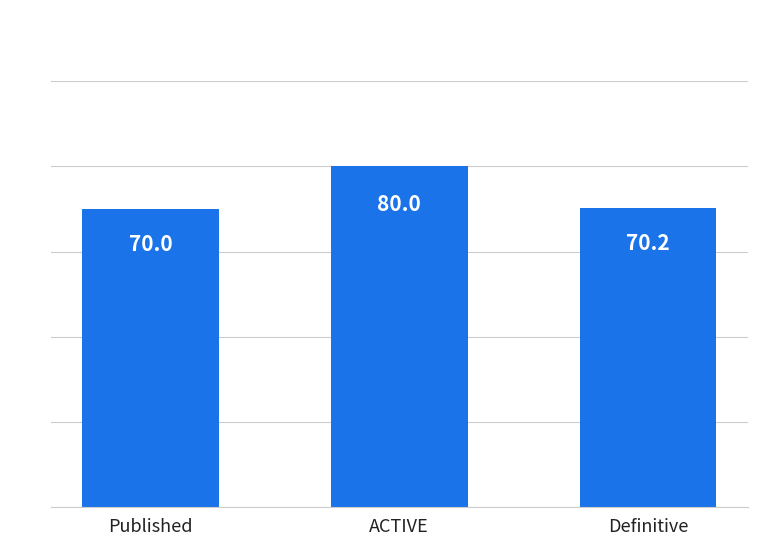

The value at ACTIVE is 80.0. True or false?

True